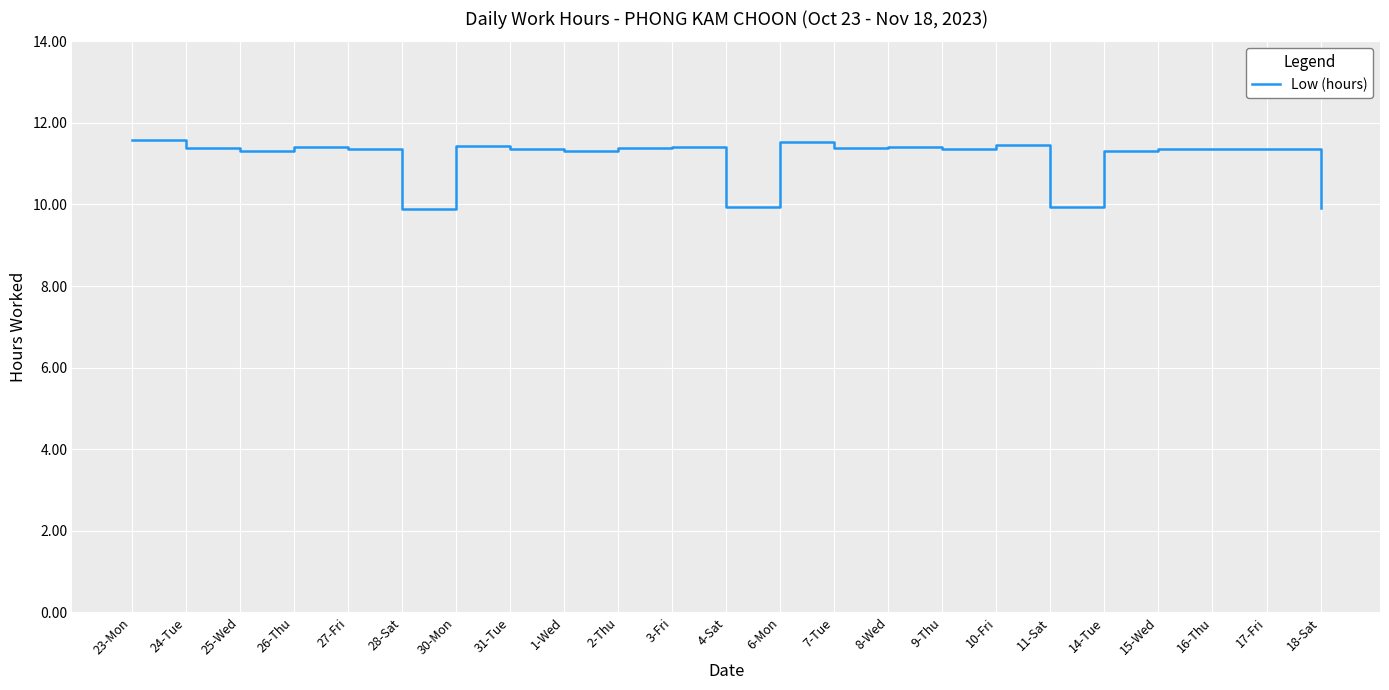

What position from the right is 17-Fri?

2